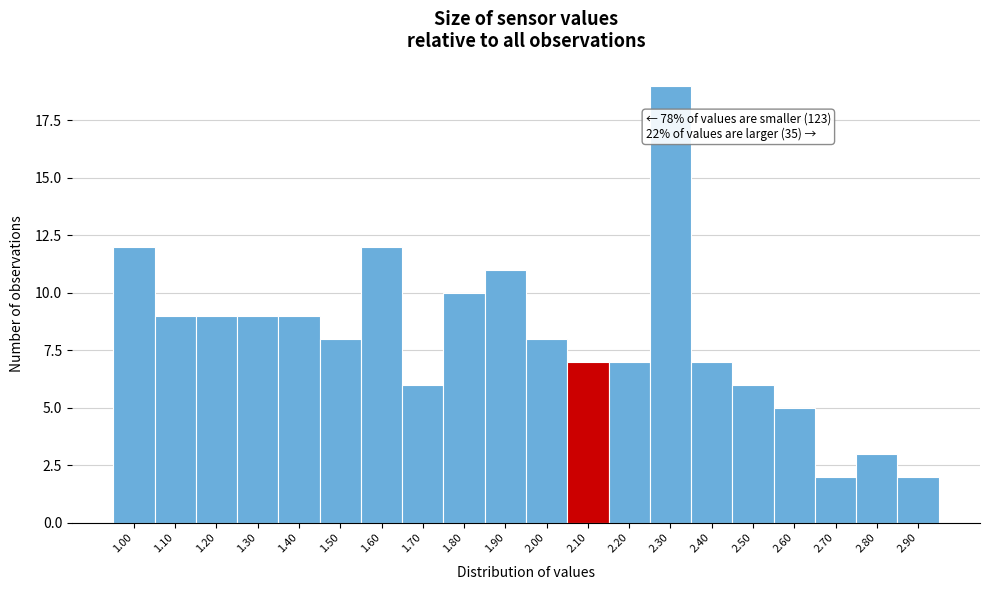

Reading left to right, transcribe all the data shown in this chart.

12	9	9	9	9	8	12	6	10	11	8	7	7	19	7	6	5	2	3	2